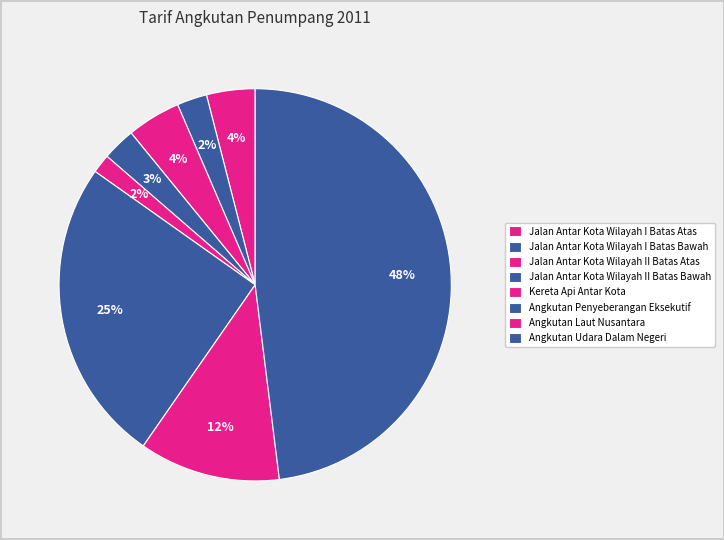

To the nearest percent, what is the average slice percentage?

12%